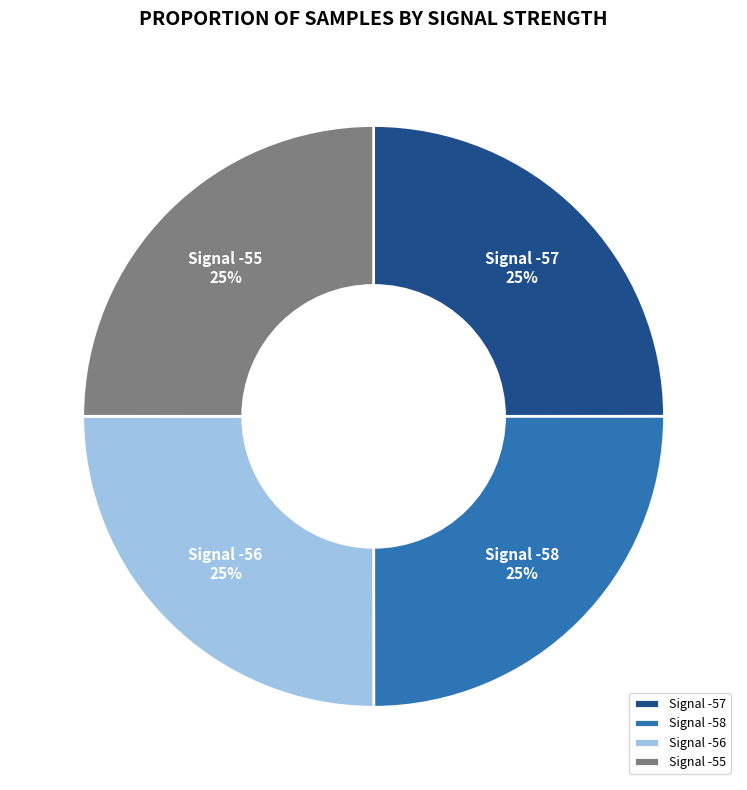

The Signal -55 slice represents 36% of the pie. True or false?

False